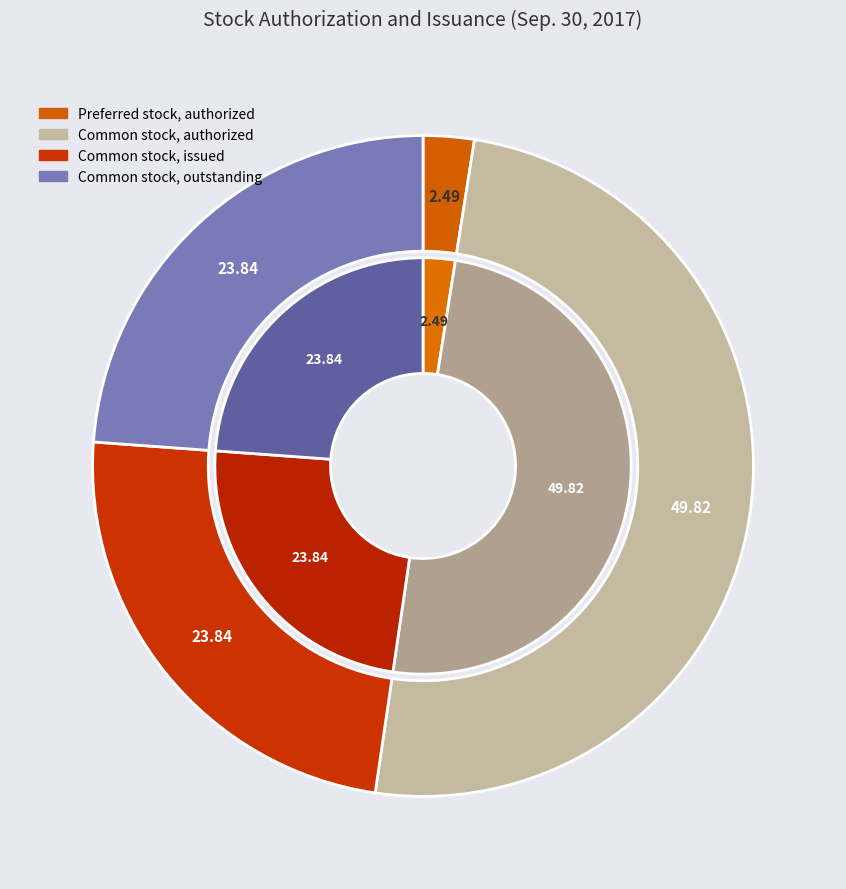

Which category has the biggest portion of the pie?

Common stock, authorized